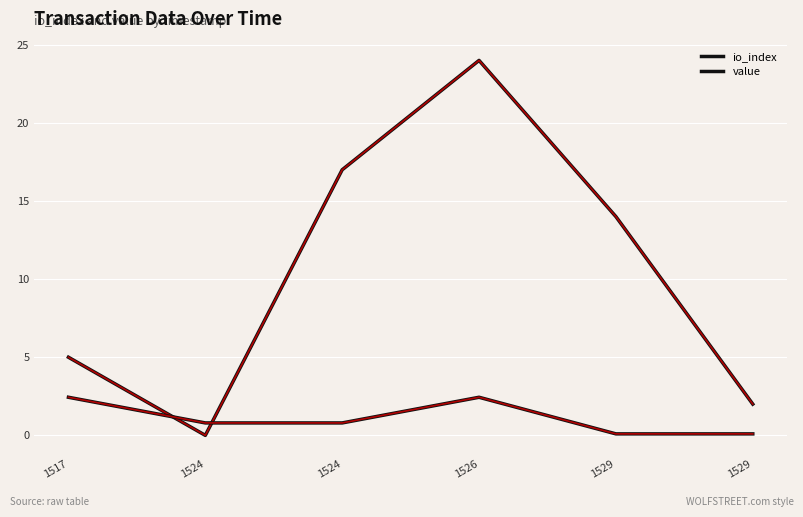

Reading right to left, list all the values displayed in this chart.

io_index: 1529=2.0	1529=14.0	1526=24.0	1524=17.0	1524=0.0	1517=5.0
value: 1529=0.1	1529=0.1	1526=2.4	1524=0.8	1524=0.8	1517=2.4